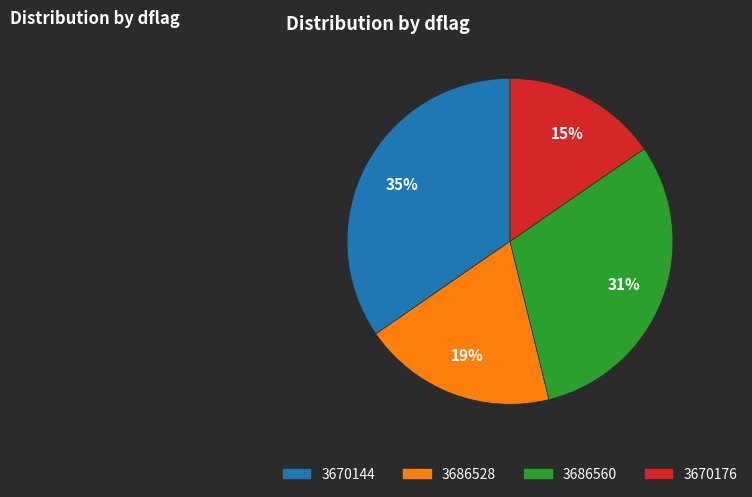

How many segments does this pie chart have?

4